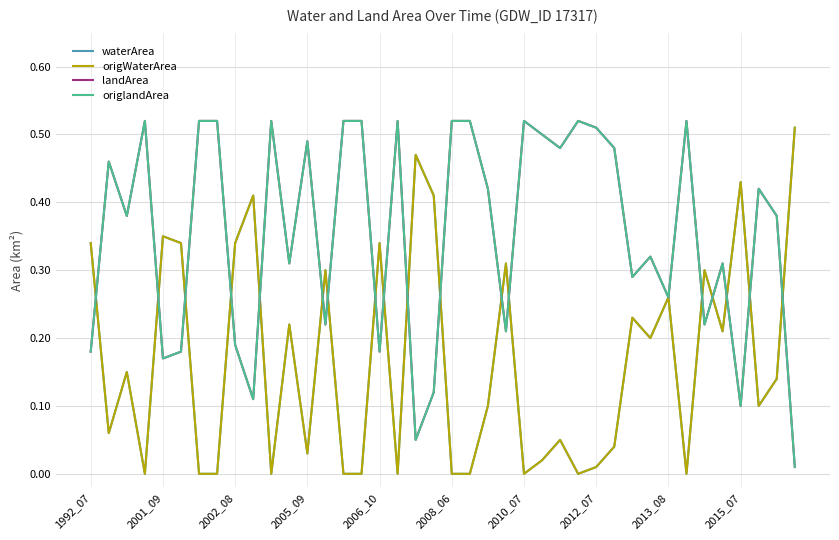

Is this an area chart (filled region under the line)?

No